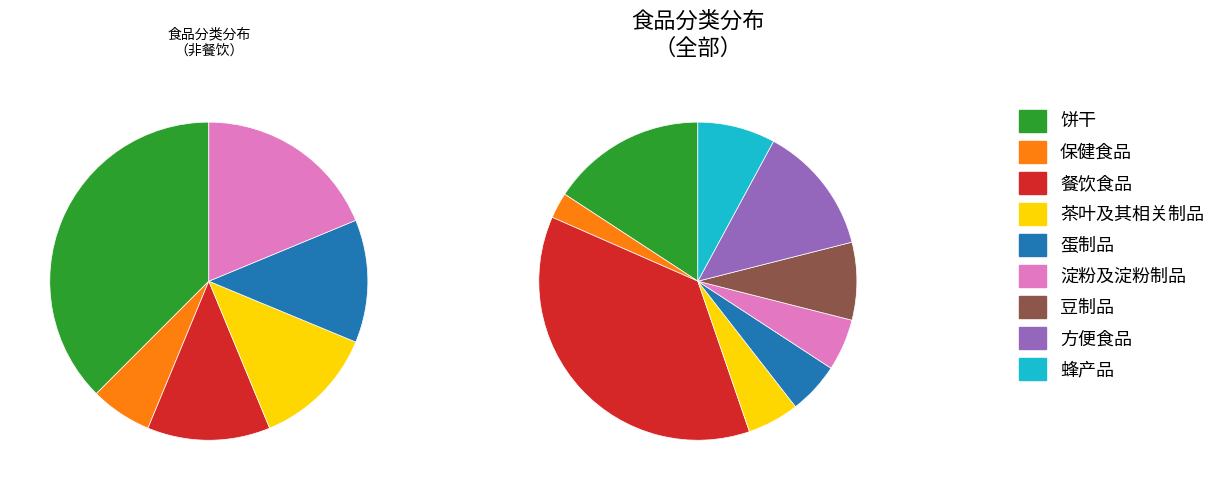

What is the total percentage of 保健食品 and 餐饮食品?

39.5%